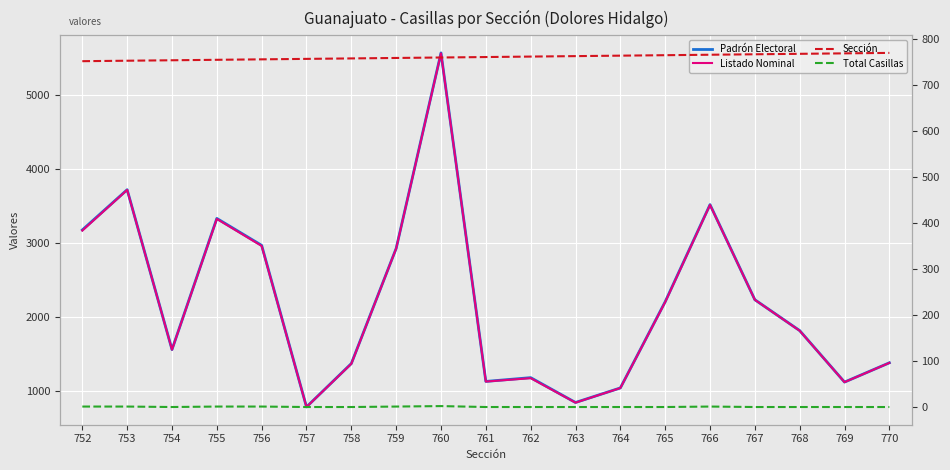

What is the highest value of the Listado Nominal series?

5557